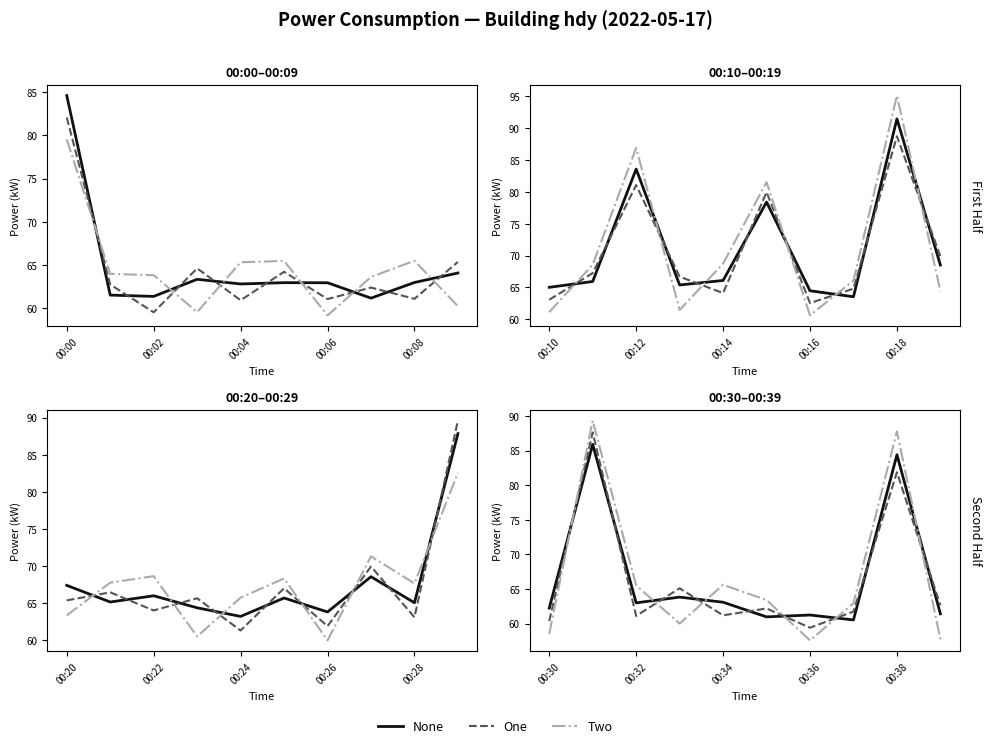

Is this an area chart (filled region under the line)?

No